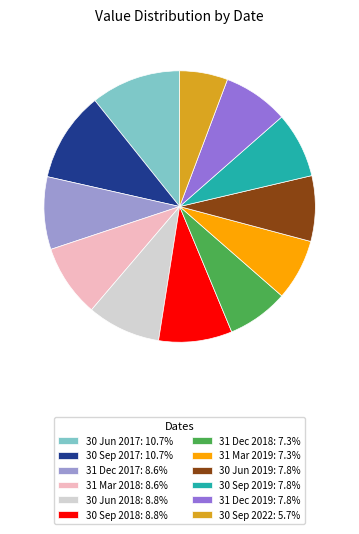

Combined, do 31 Dec 2017: 8.6% and 30 Sep 2017: 10.7% account for over 50%?

No